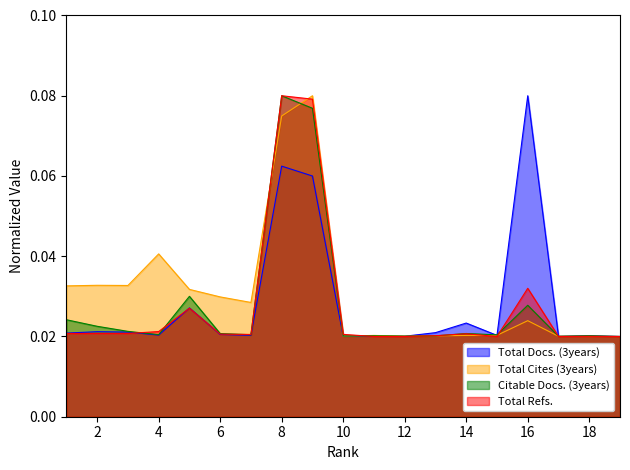

Is it true that Citable Docs. (3years) equals 0.0 at 14?

False